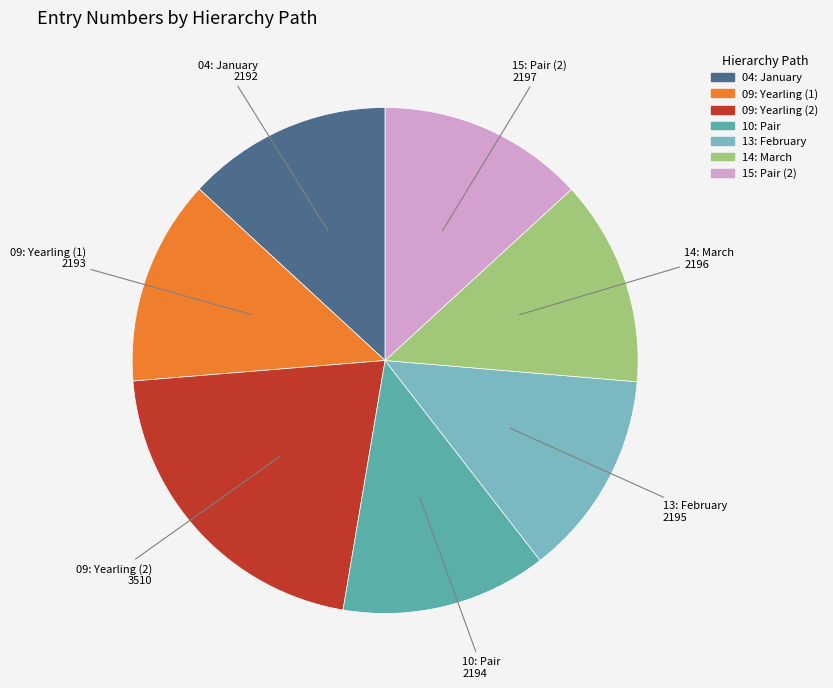

Is 04: January the majority of the pie?

No